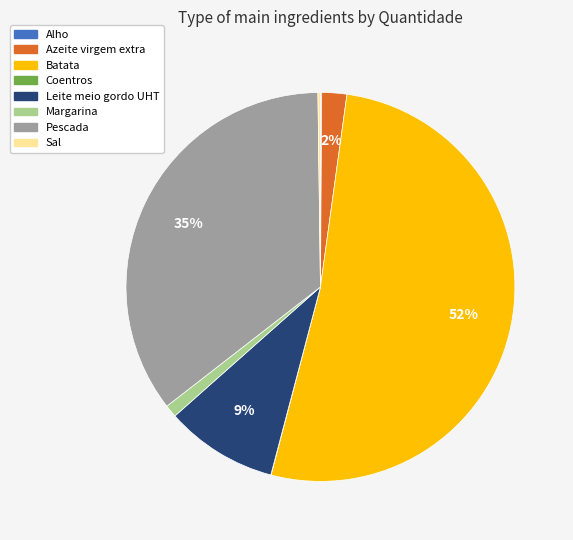

What is the largest slice in the pie chart?

Batata